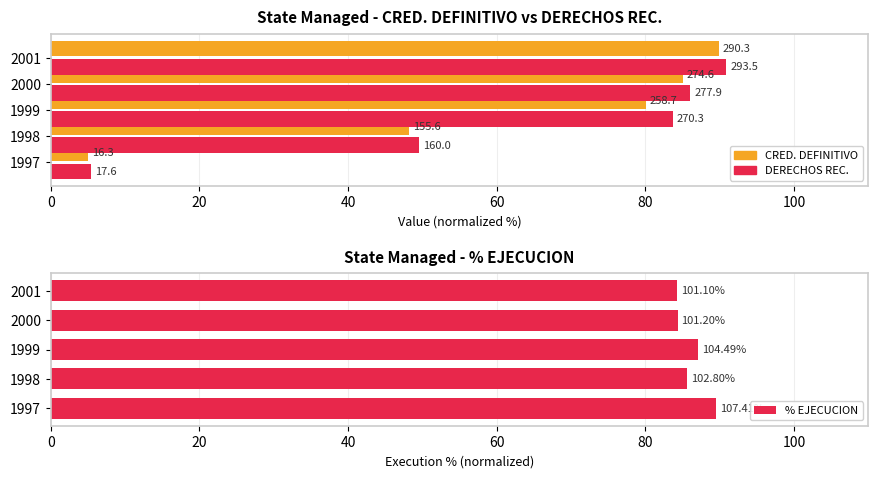

True or false: DERECHOS REC. has a value of 86.1 at 2000.

True